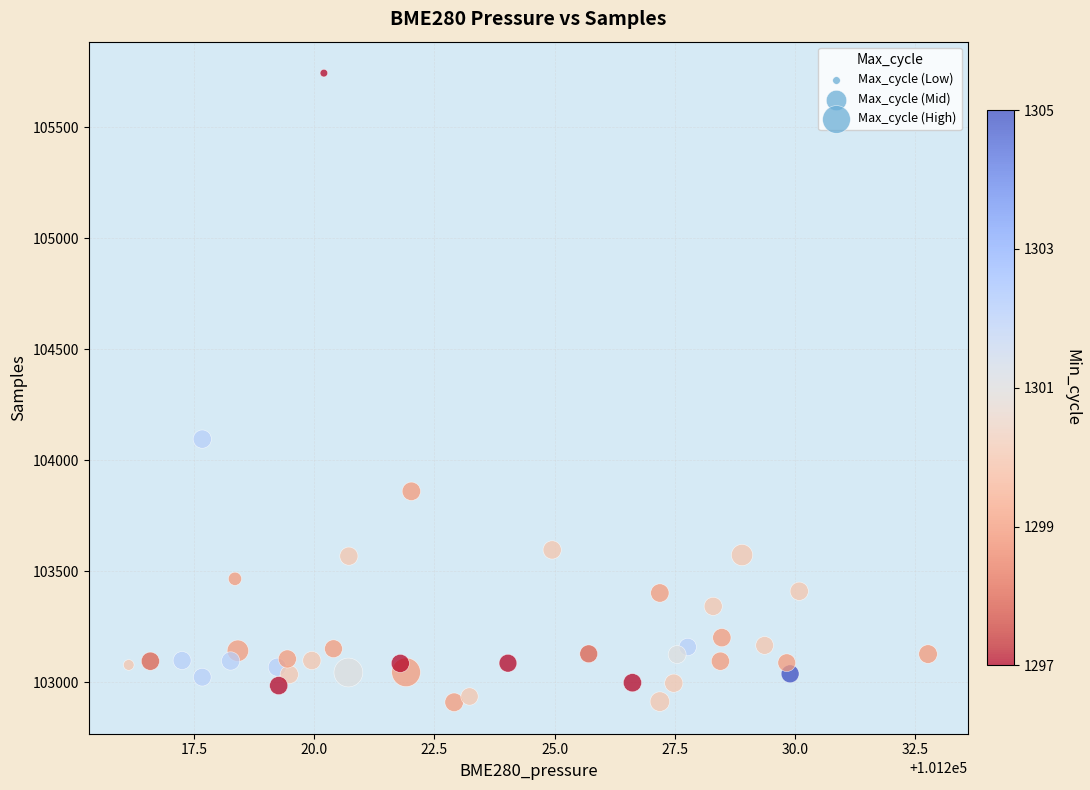

What is the range of Y values (max minus min)?

2833